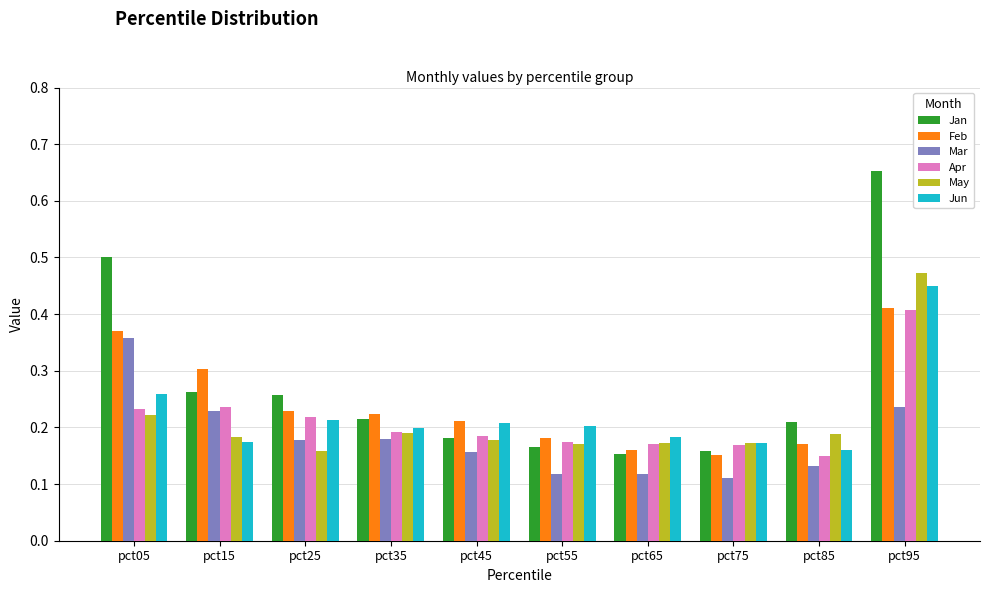

Which category has the highest value in the Jan series?

pct95